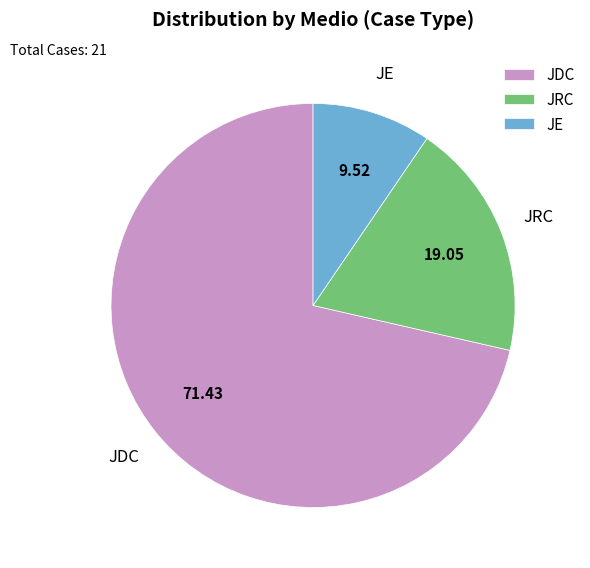

Rank the categories by value from highest to lowest.

JDC, JRC, JE